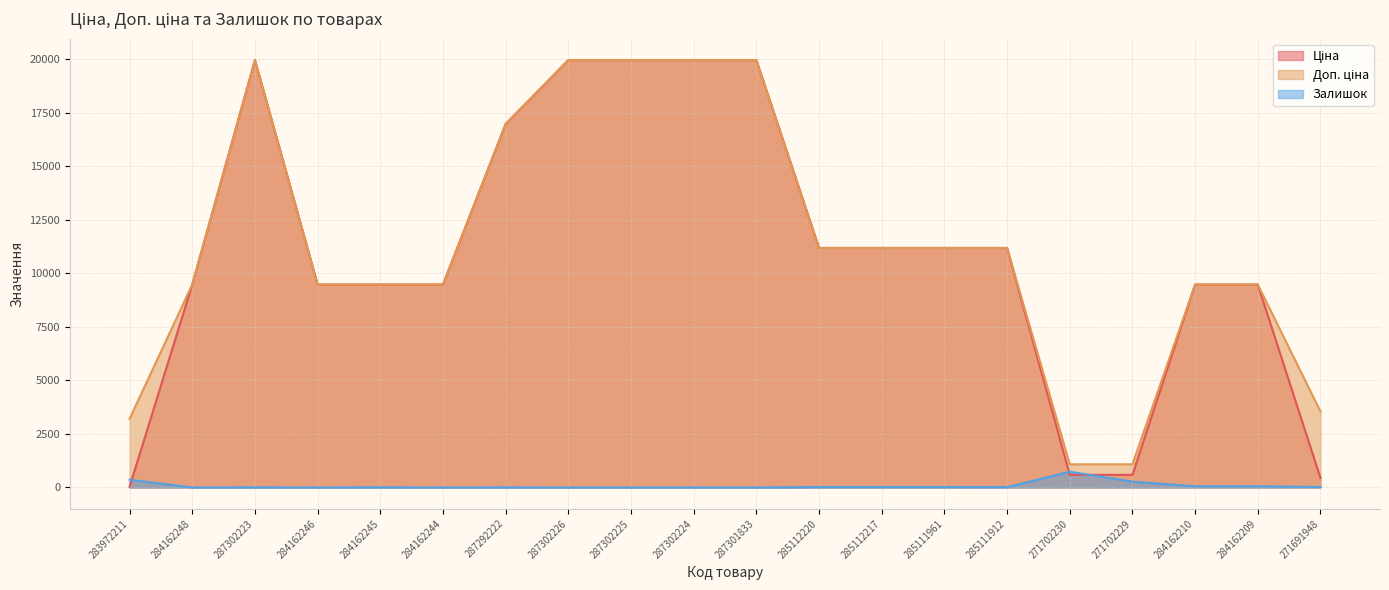

True or false: Доп. ціна has a value of 19964.2 at 287302225.

True